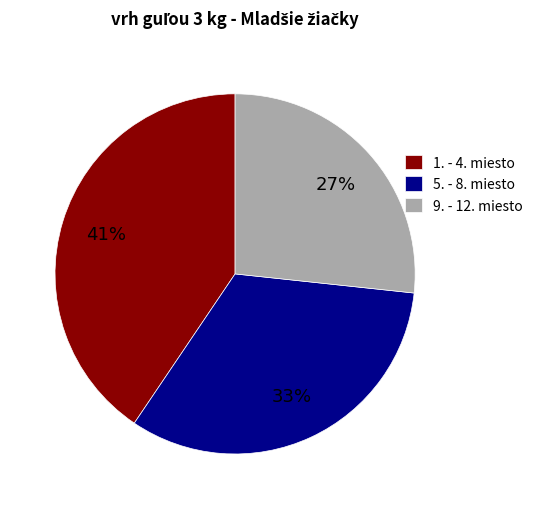

To the nearest percent, what portion does 1. - 4. miesto represent?

41%